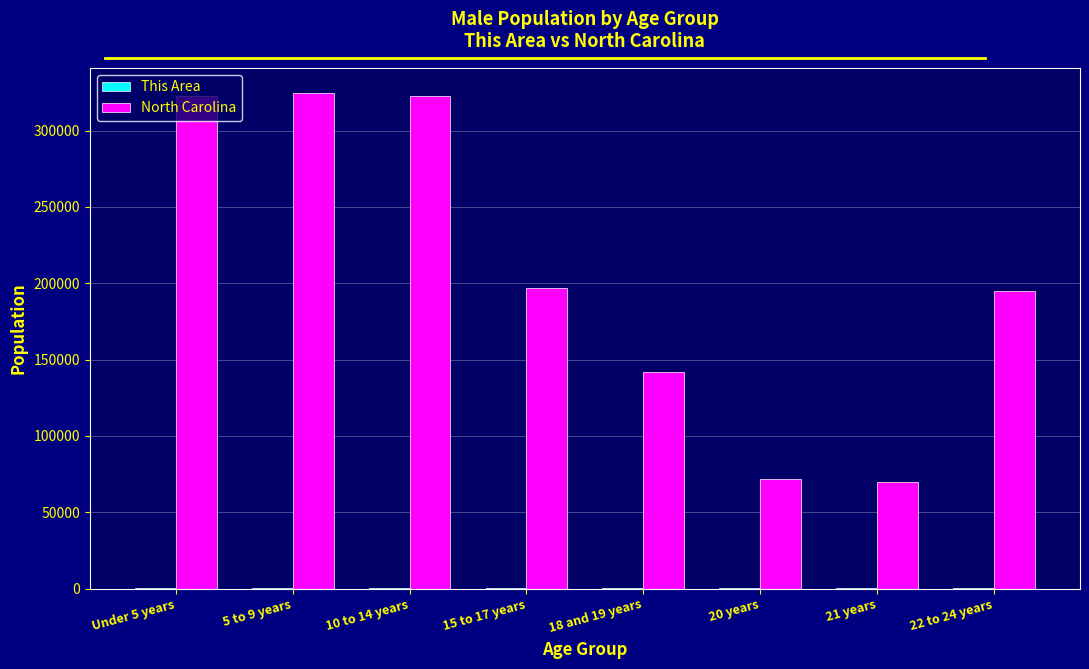

Which series has the largest total across all categories?

North Carolina